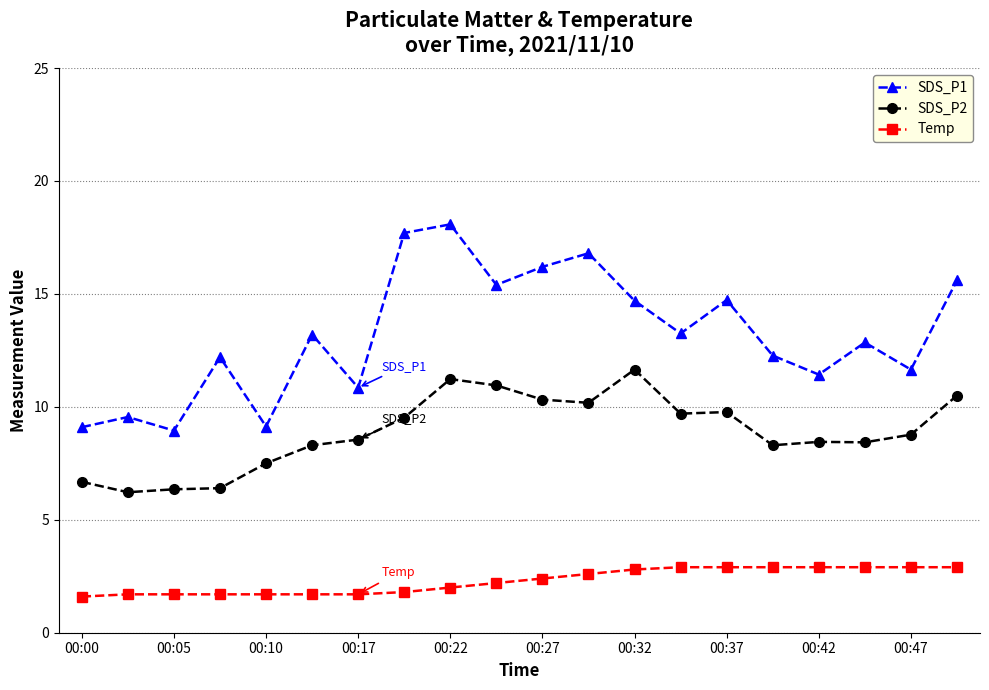

In SDS_P1, how many points are lower than both neighbors (excluding endpoints)?

7